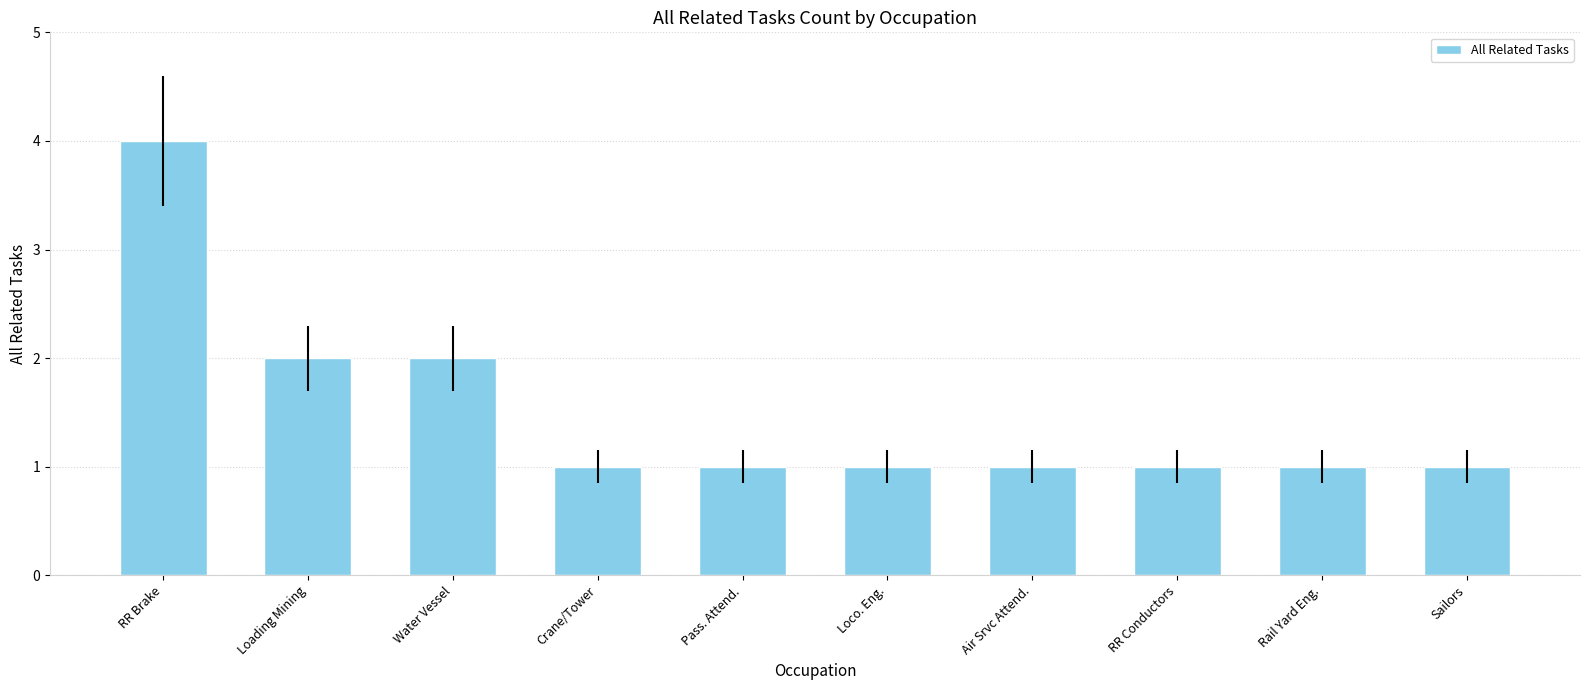

Reading left to right, extract all data points from this chart.

RR Brake=4	Loading Mining=2	Water Vessel=2	Crane/Tower=1	Pass. Attend.=1	Loco. Eng.=1	Air Srvc Attend.=1	RR Conductors=1	Rail Yard Eng.=1	Sailors=1